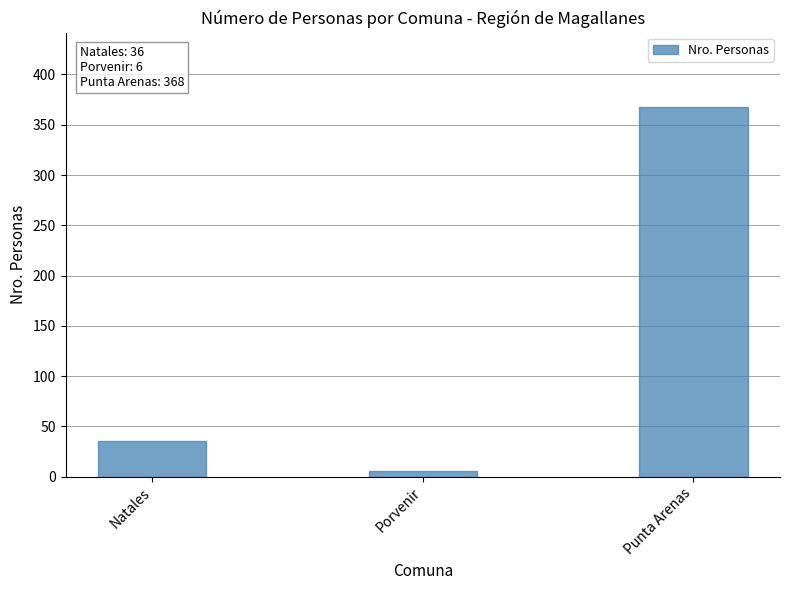

True or false: the data shows 368 at Punta Arenas.

True